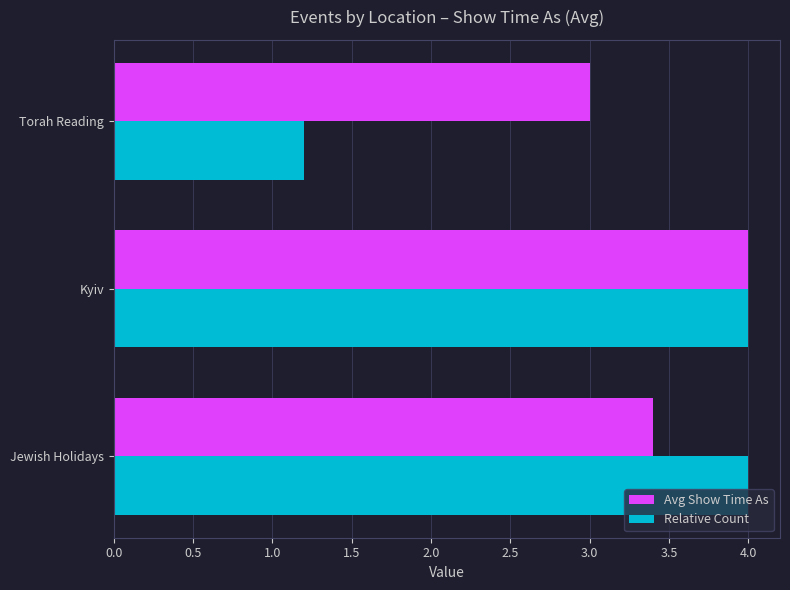

Rank the categories by Avg Show Time As value from lowest to highest.

Torah Reading, Jewish Holidays, Kyiv